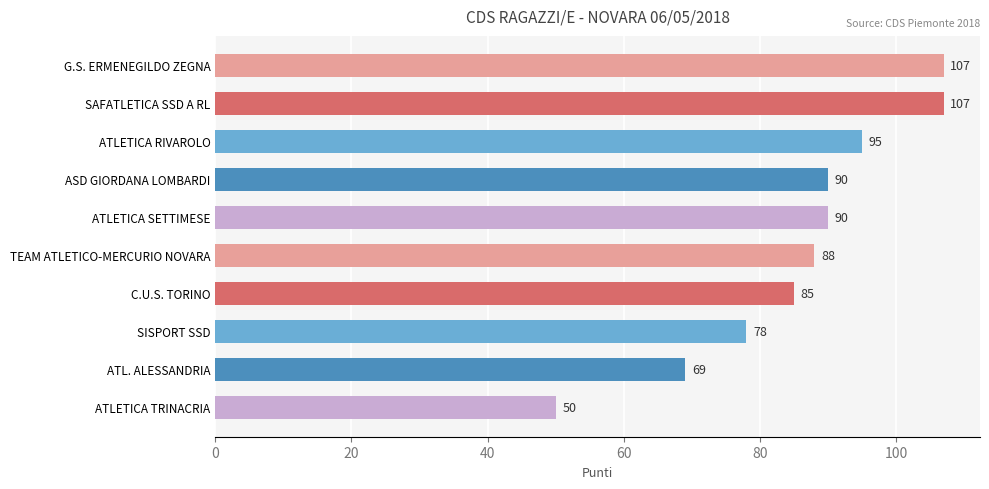

What is the difference between the maximum and second lowest values?

38